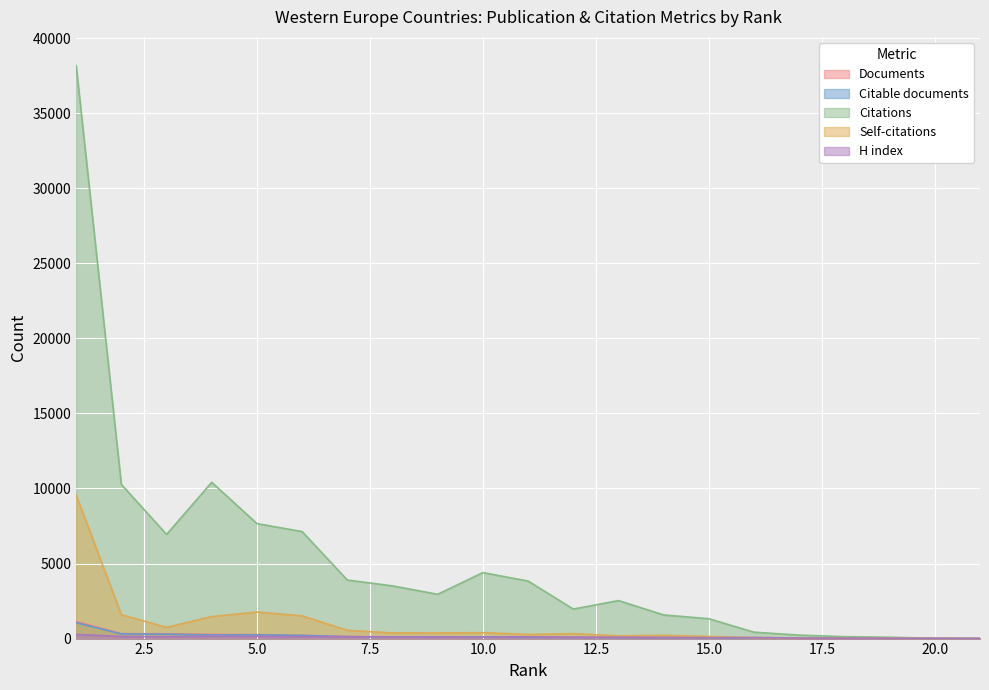

Reading right to left, what are all the values shown in this chart?

Documents: 1	2	5	7	12	49	52	60	65	82	97	104	112	115	136	214	261	282	318	328	1140
Citable documents: 1	2	5	7	12	49	48	58	60	76	87	100	99	103	128	209	251	241	292	308	1058
Citations: 18	23	88	127	231	425	1323	1575	2531	1966	3832	4397	2951	3510	3900	7129	7661	10412	6941	10270	38181
Self-citations: 0	0	21	4	35	64	144	214	184	327	274	393	375	373	552	1516	1767	1469	746	1590	9565
H index: 4	18	25	24	35	70	61	74	88	83	114	105	105	110	116	131	146	160	123	143	278